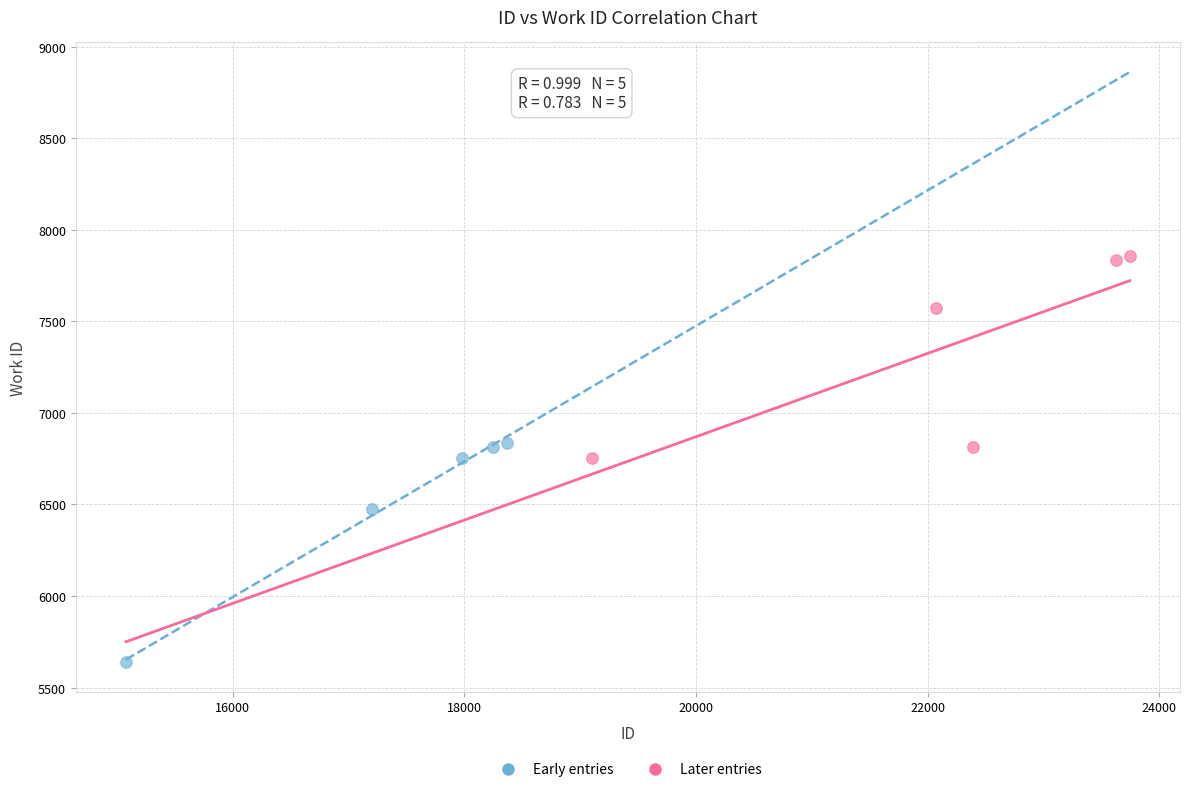

Which series has the largest Y range (max minus min)?

Early entries